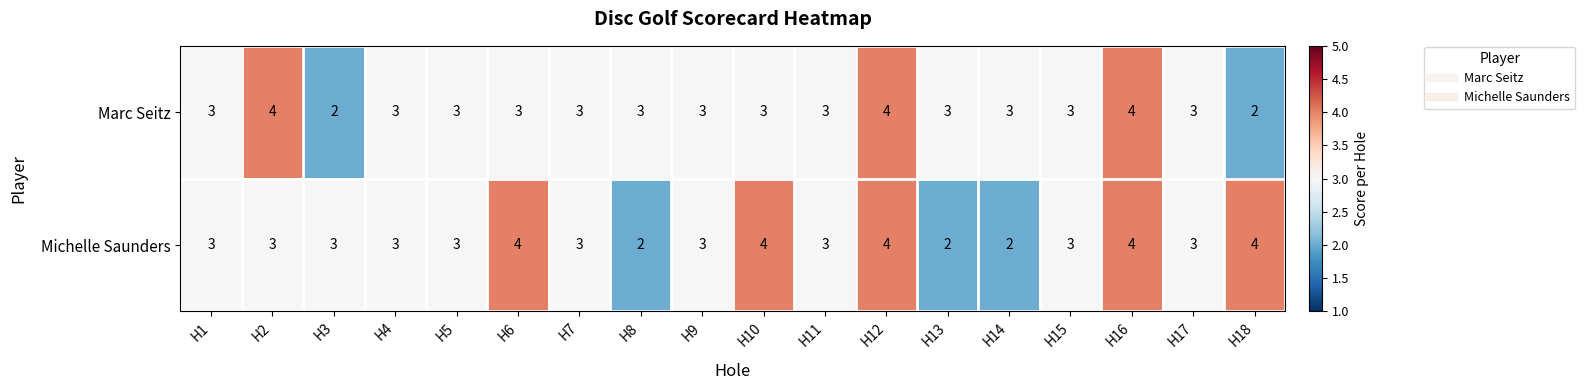

What is the average value of the Michelle Saunders series?

3